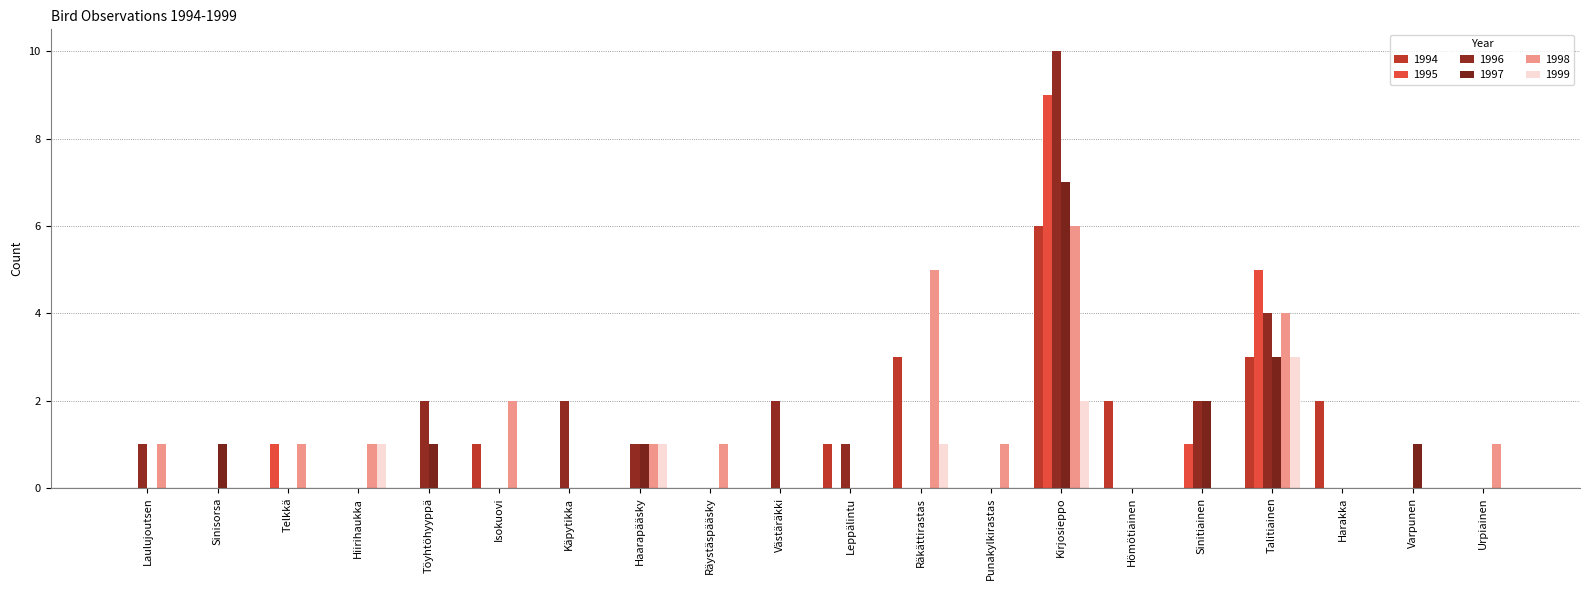

Which series has the widest spread of values?

1996